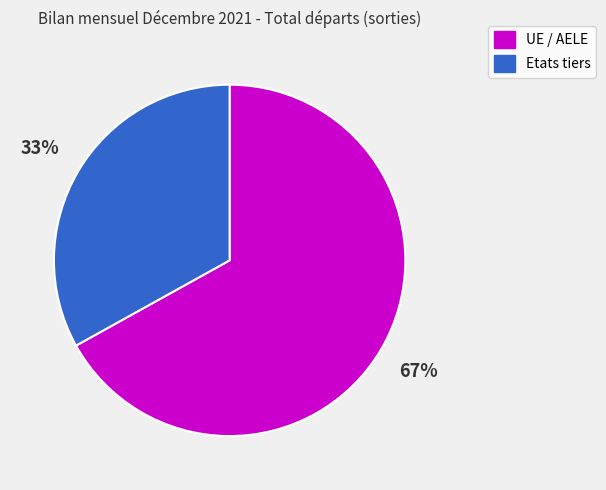

How many slices are in this pie chart?

2